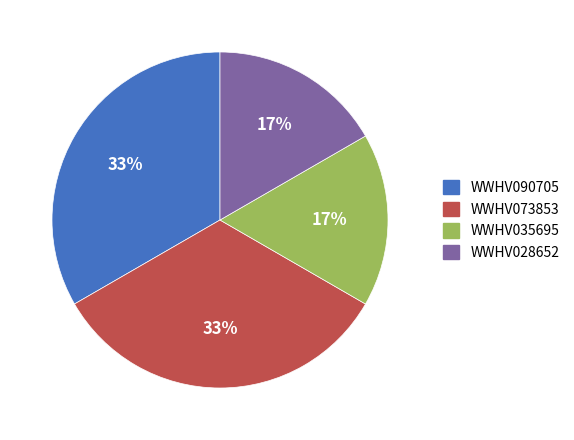

The WWHV090705 slice represents 33% of the pie. True or false?

True